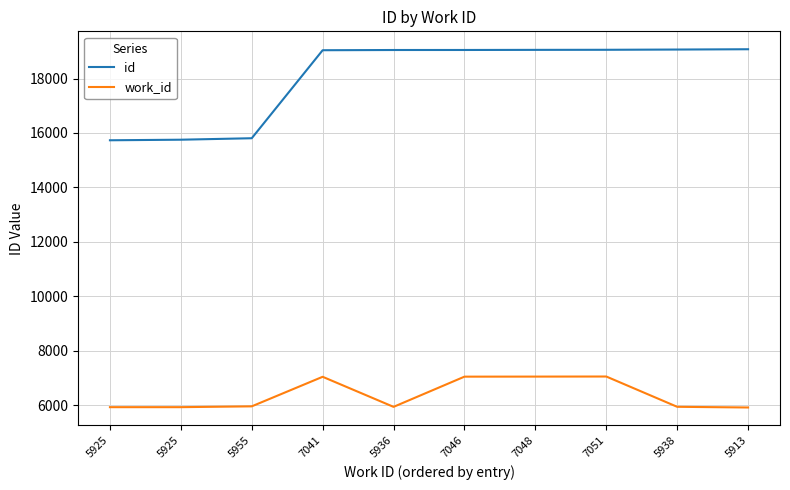

What is the difference between the id values at 7046 and 7048?

4